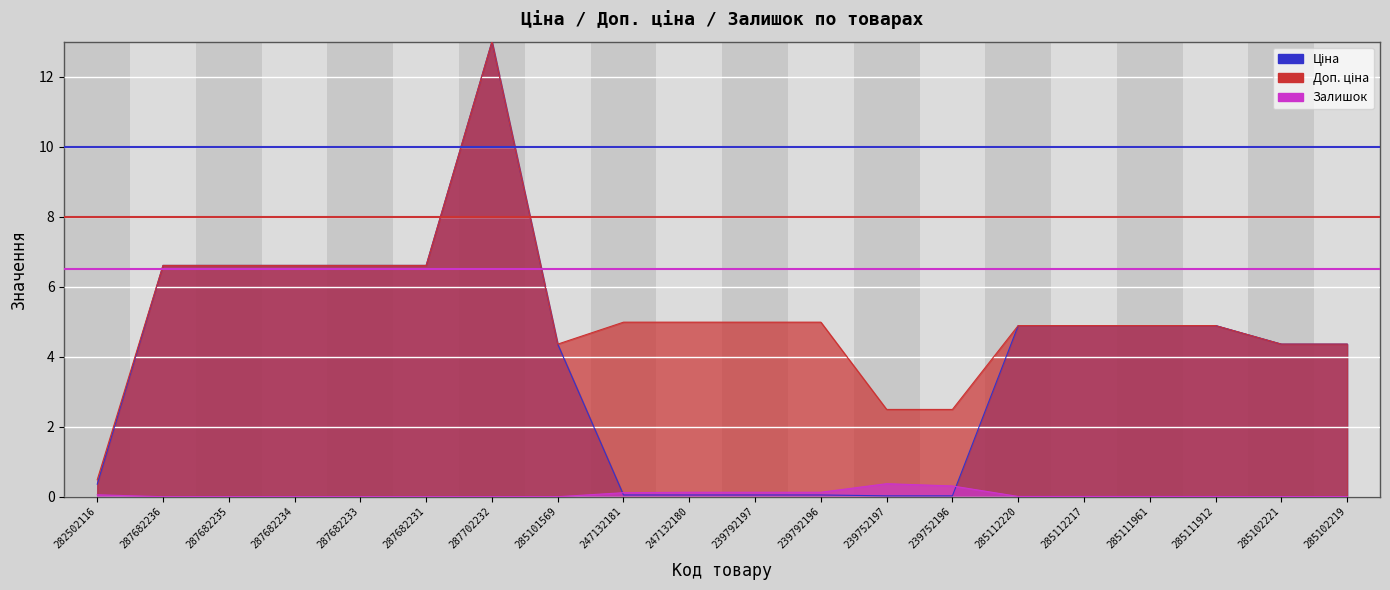

Between 285112217 and 287682235, which is larger?

287682235